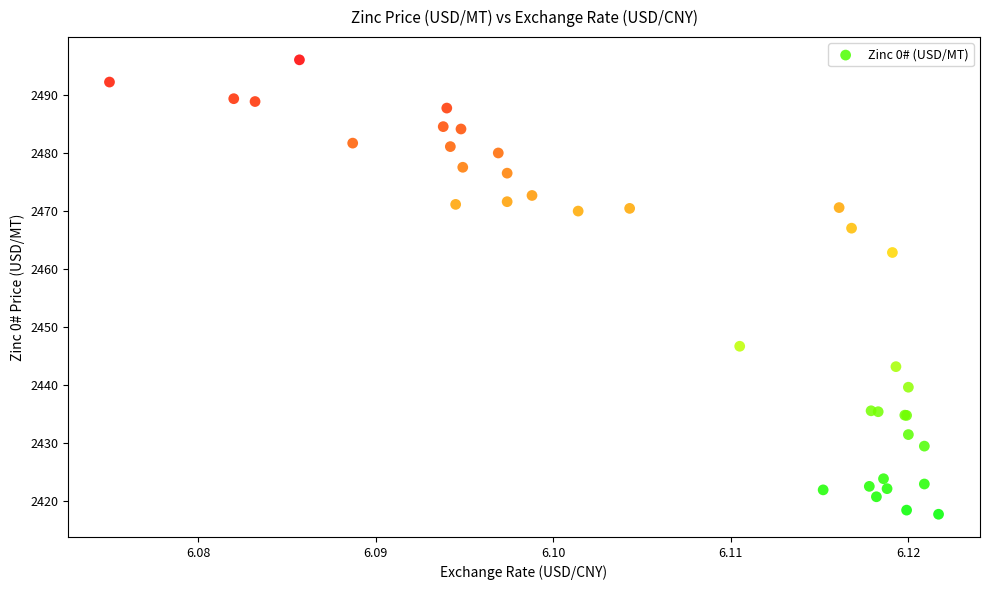

What Y value in the scatter plot is closest to 2456?

2462.8